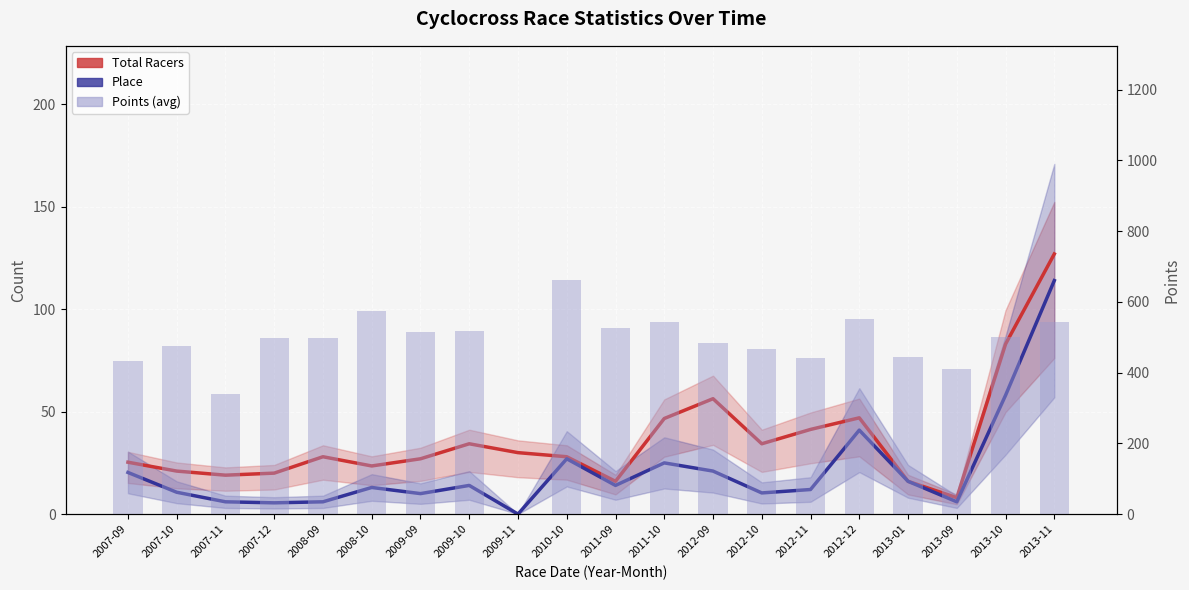

Which series has the largest total across all categories?

Points